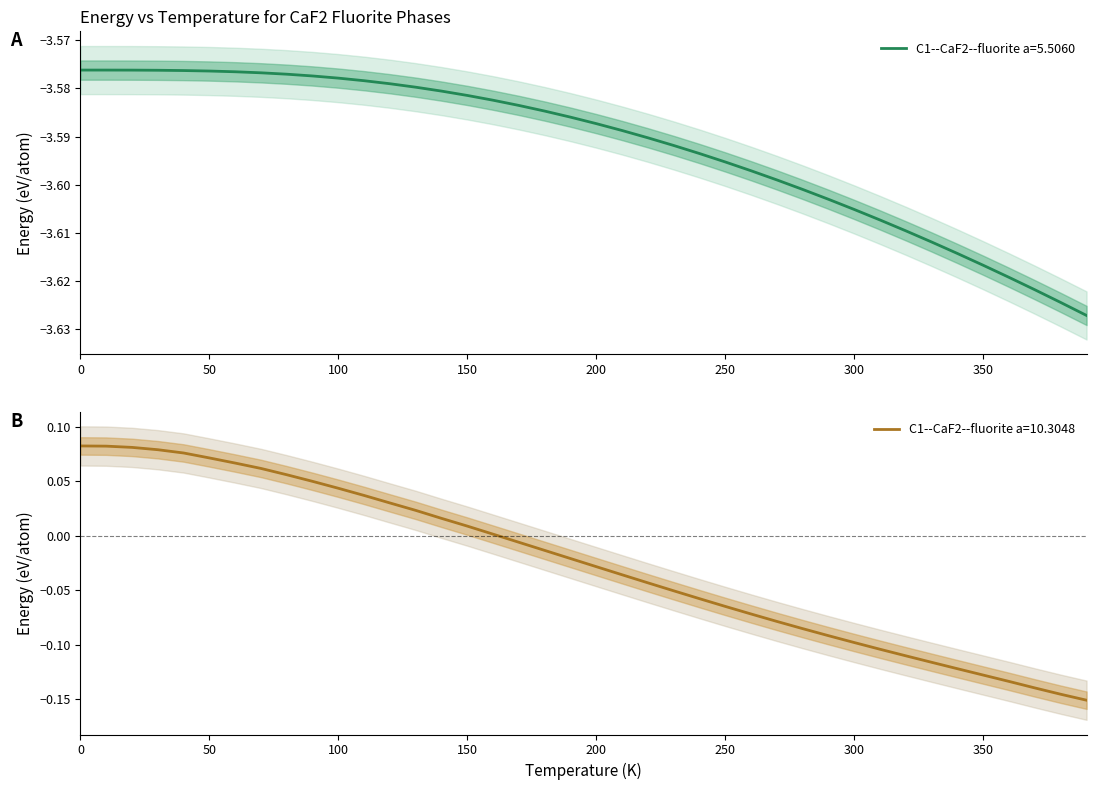

True or false: C1--CaF2--fluorite a=5.5060 has a value of -2.2 at 100.

False